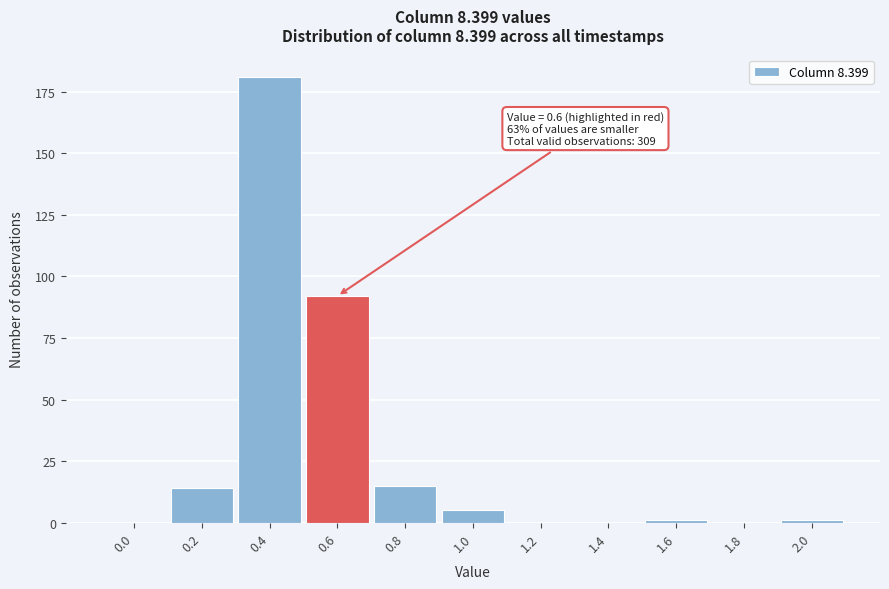

Reading left to right, extract all data points from this chart.

0.0=0	0.2=14	0.4=181	0.6=92	0.8=15	1.0=5	1.2=0	1.4=0	1.6=1	1.8=0	2.0=1